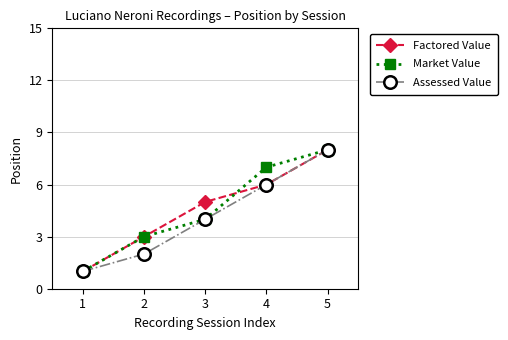

List the labels in order of Assessed Value value, largest first.

5, 4, 3, 2, 1